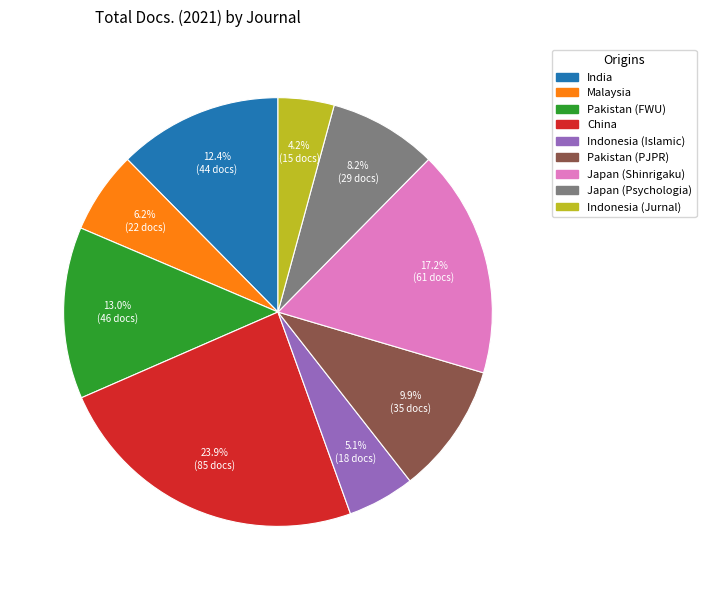

Is there any slice that represents more than half of the pie?

No